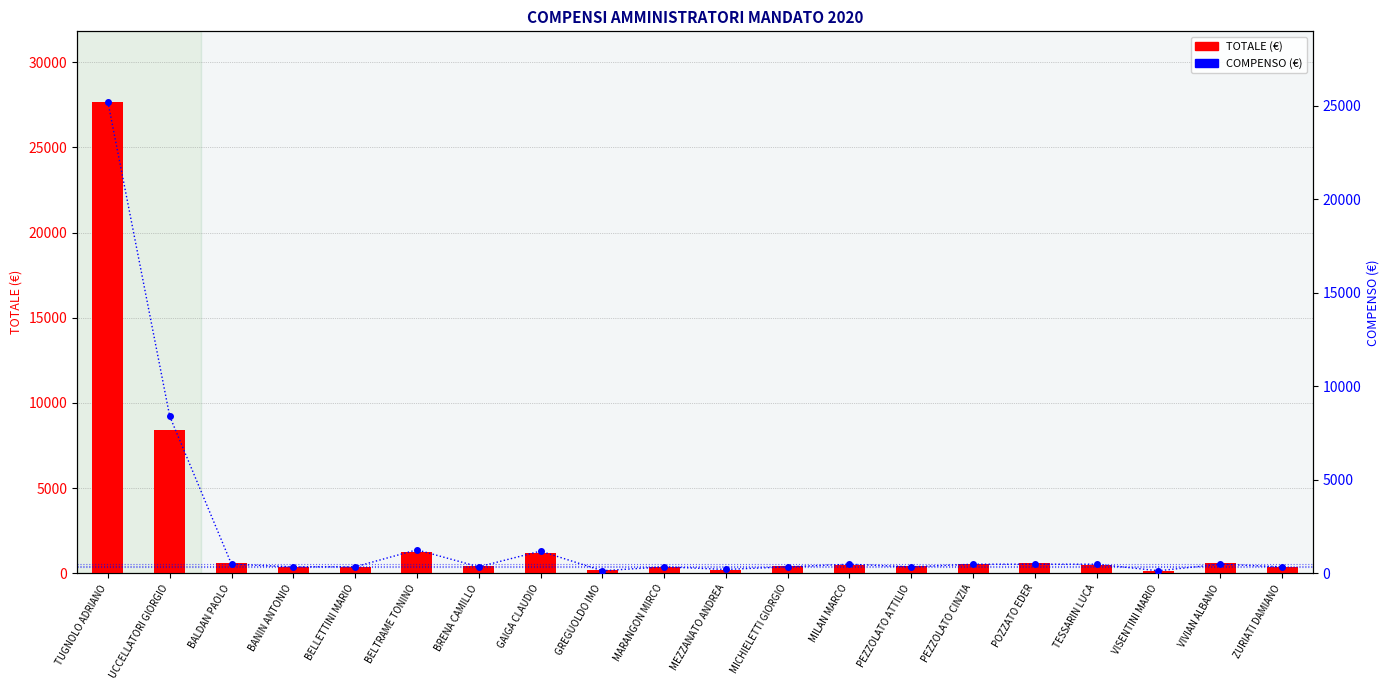

What is the maximum value shown in the chart?

27664.3